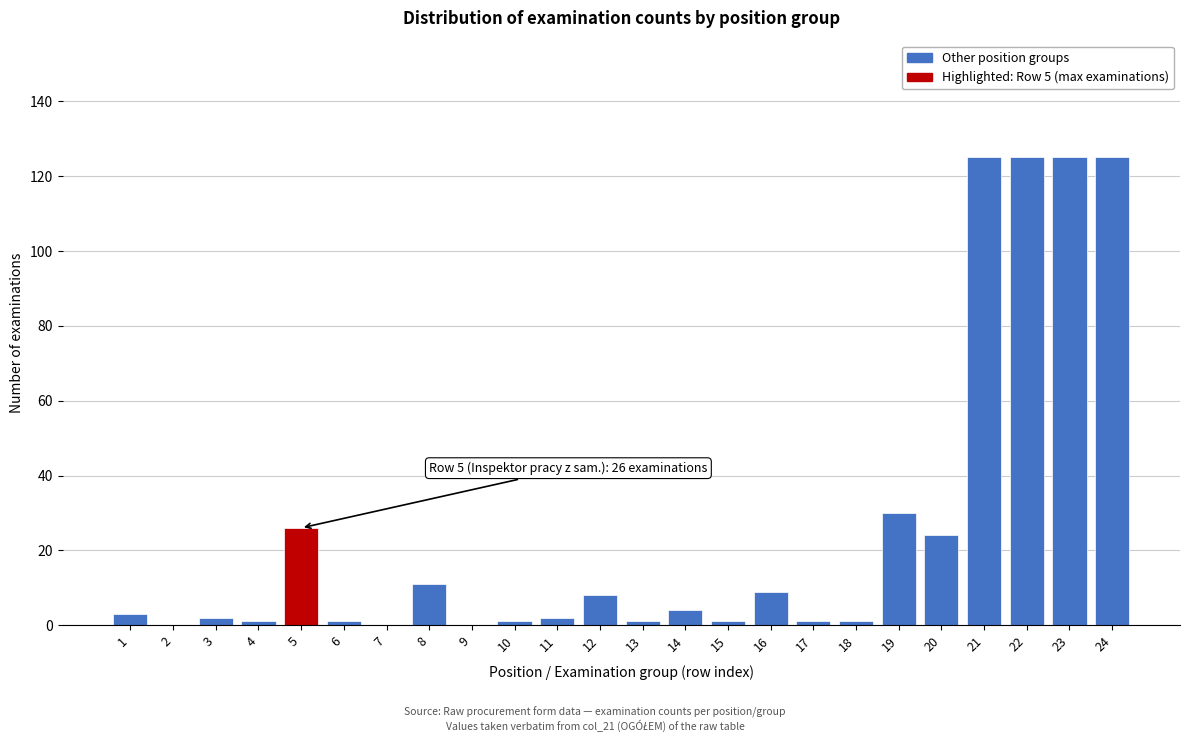

Reading left to right, what are all the values shown in this chart?

1=3	2=0	3=2	4=1	5=26	6=1	7=0	8=11	9=0	10=1	11=2	12=8	13=1	14=4	15=1	16=9	17=1	18=1	19=30	20=24	21=125	22=125	23=125	24=125